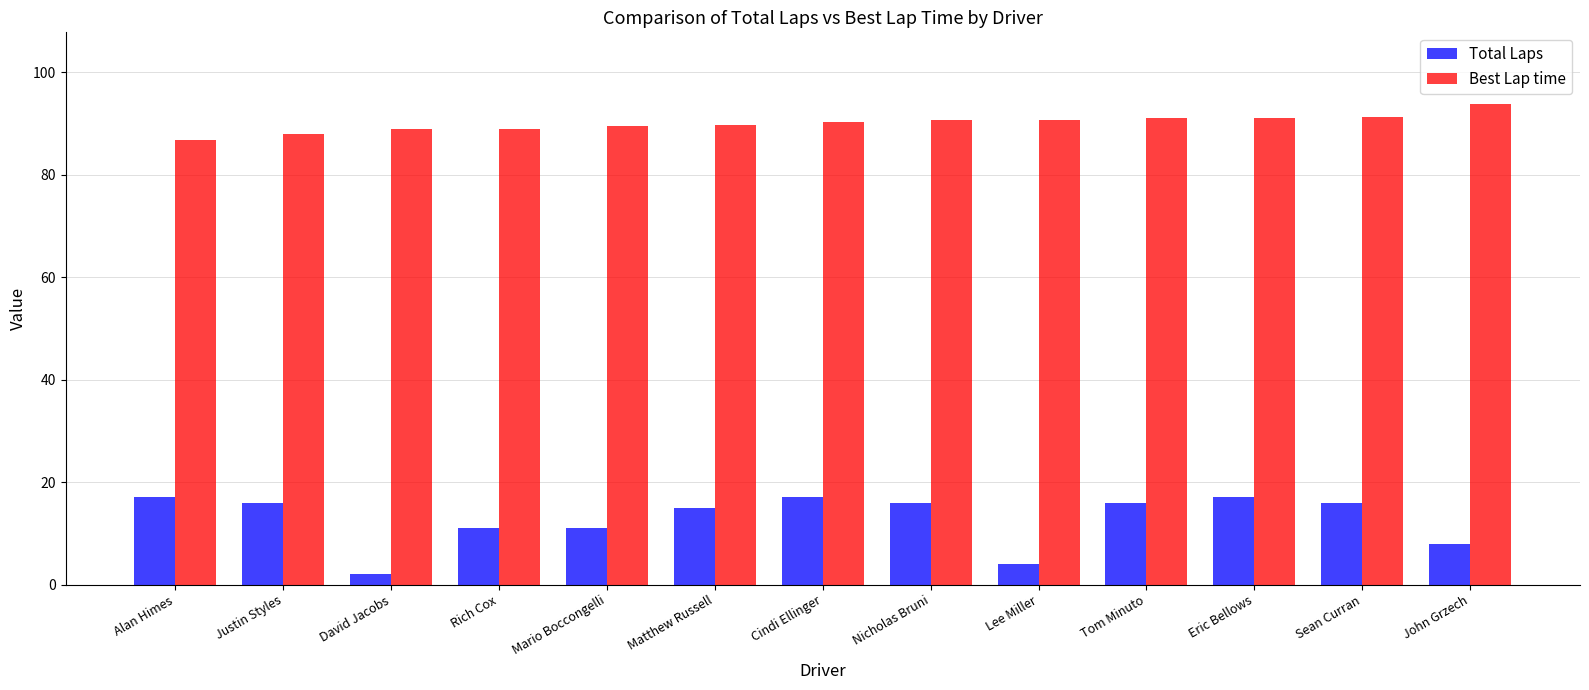

Does the chart contain any negative values?

No